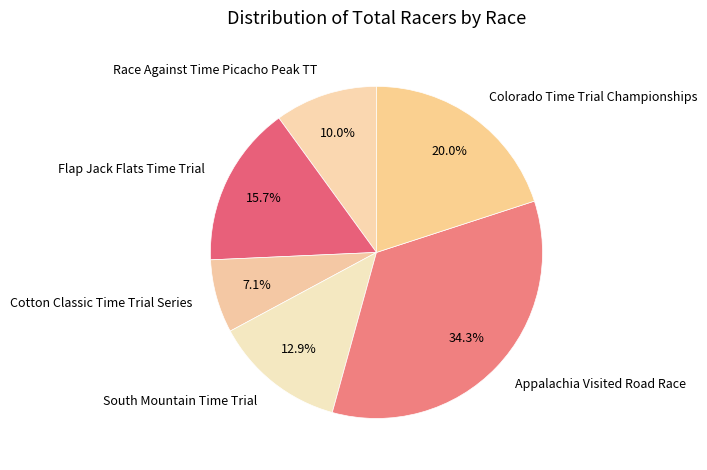

Is there a majority slice in this chart?

No